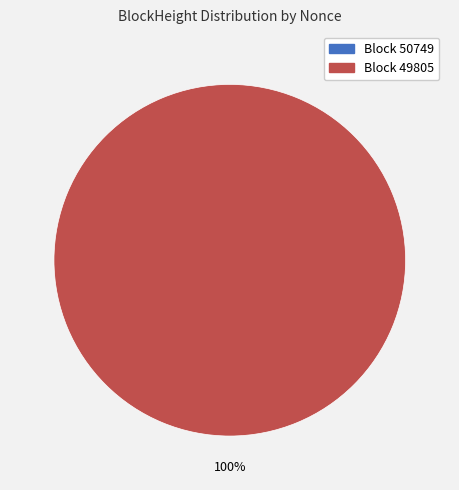

Is the sum of 49805 and 50749 greater than half?

Yes